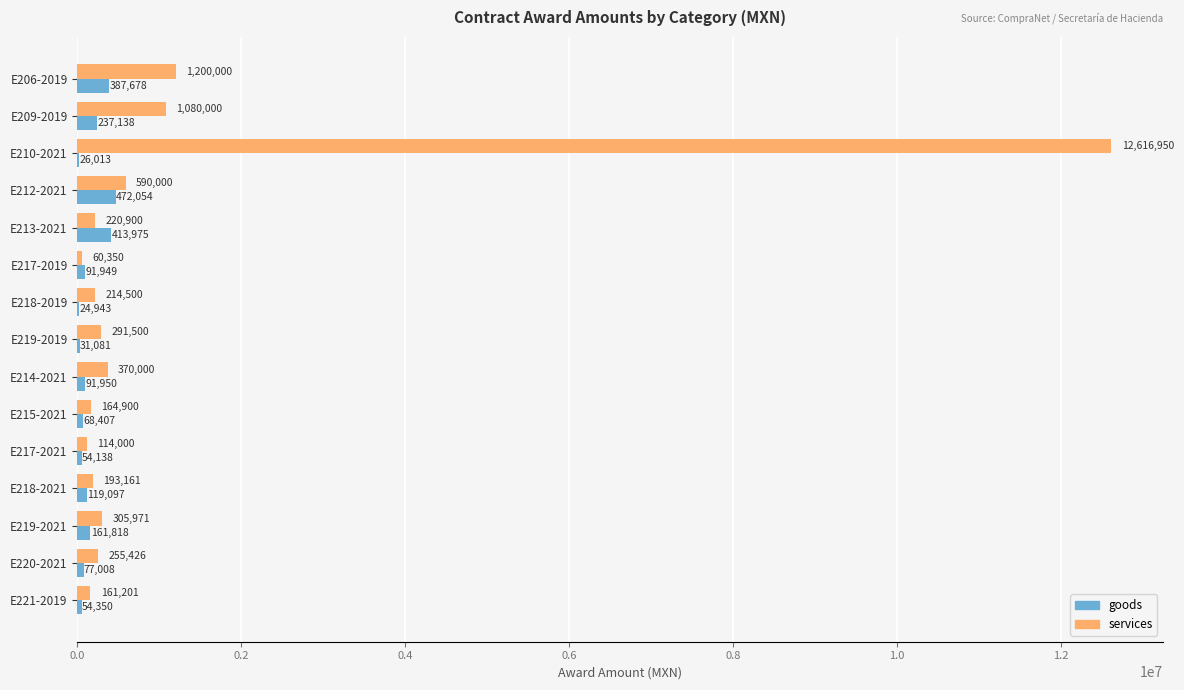

The value of services at E206-2019 is 1200000.0. True or false?

True